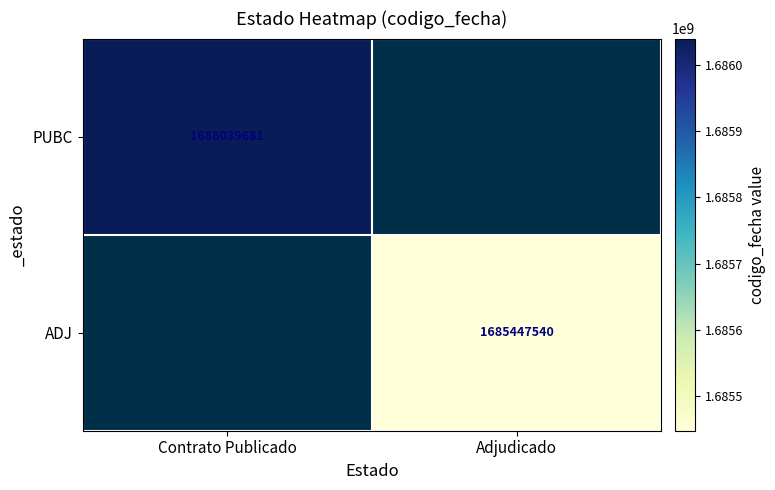

Is the value of ADJ at Adjudicado greater than the value of PUBC at Contrato Publicado?

No